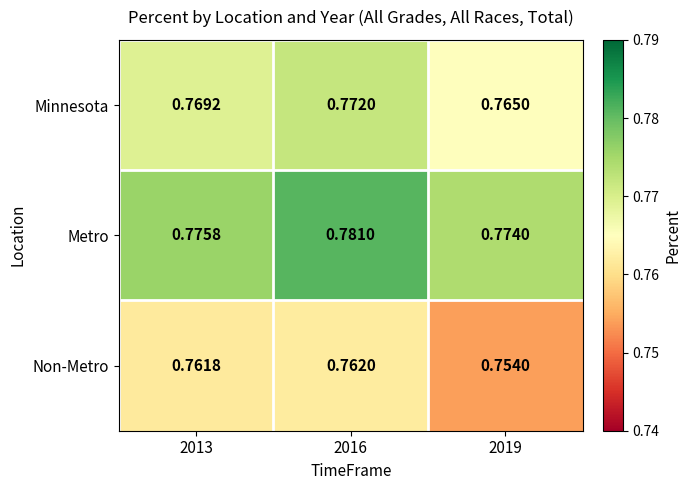

Rank the series by their average value, from lowest to highest.

Non-Metro, Minnesota, Metro